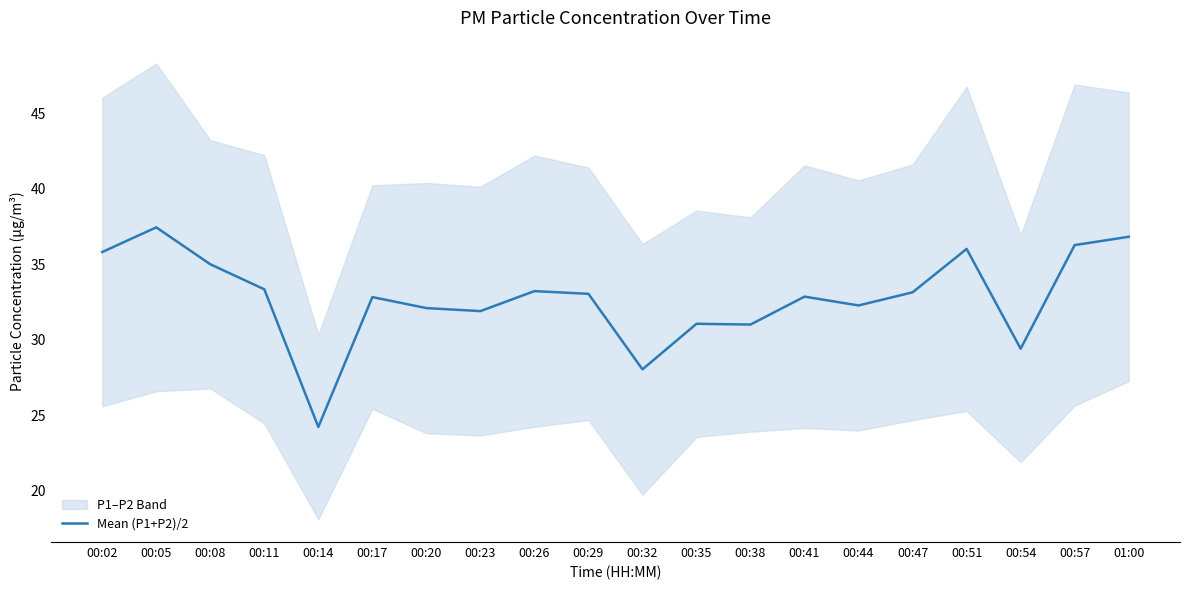

Is it true that the value at 00:26 is 33.2?

True